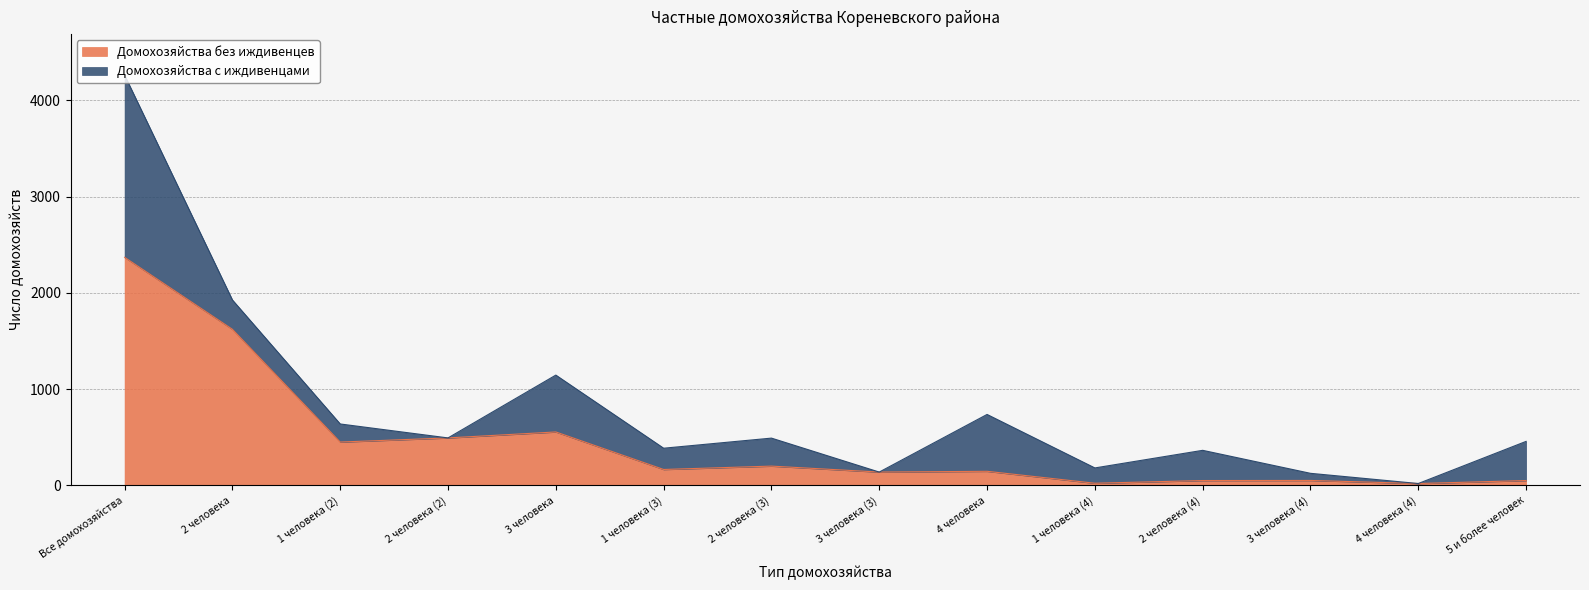

How many values are below 164?

7